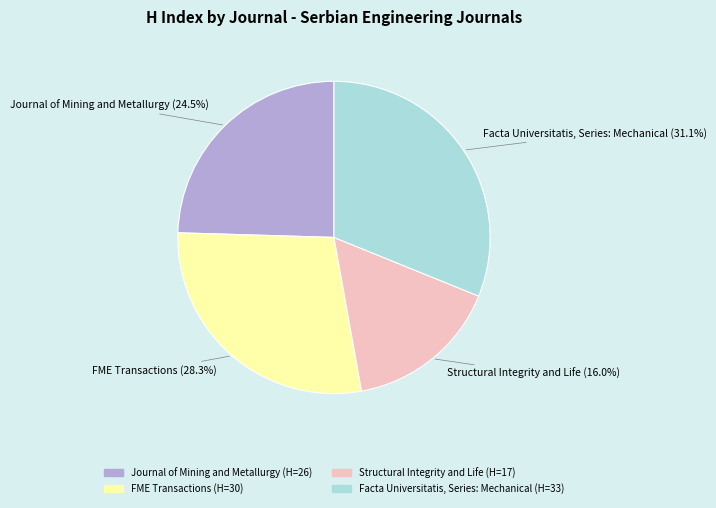

How many slices are in this pie chart?

4